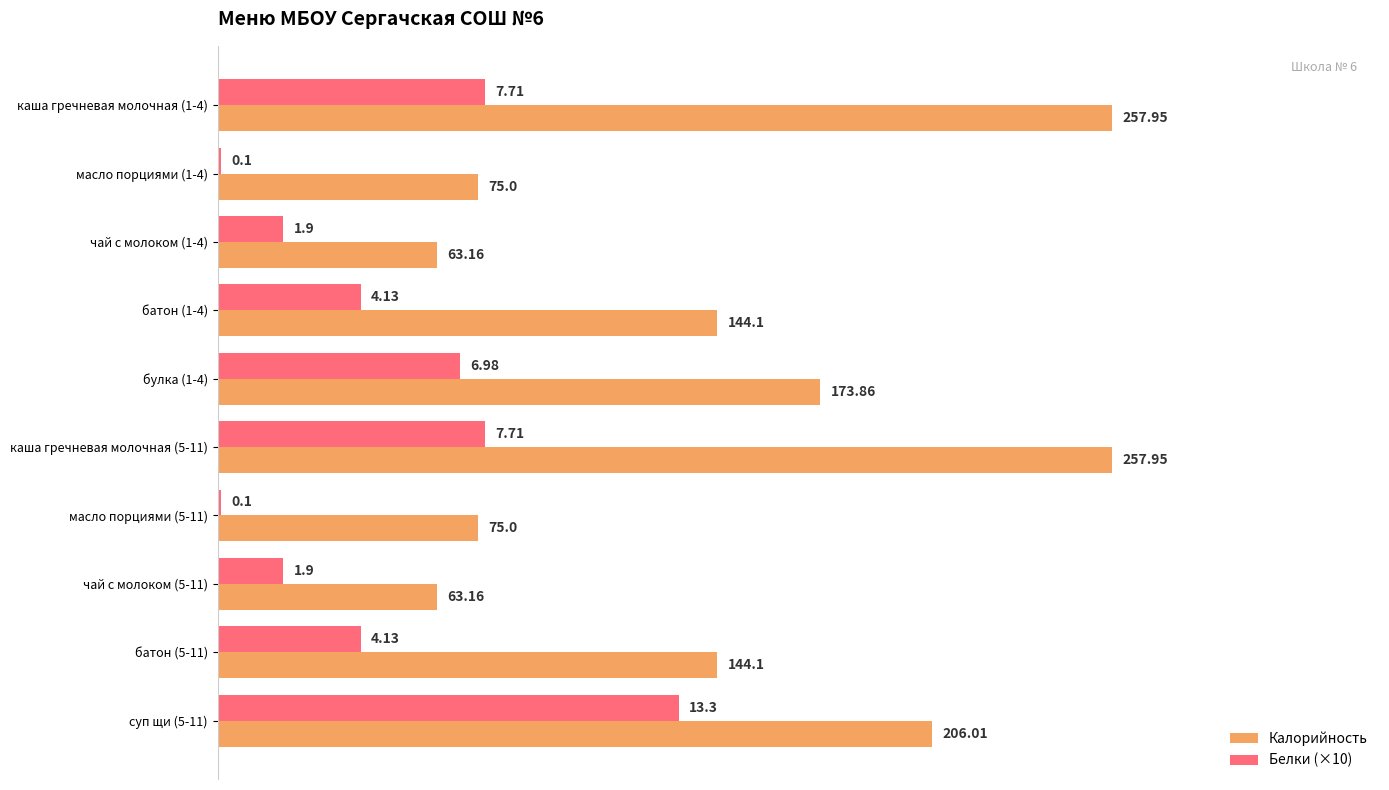

Which series has the largest total across all categories?

Калорийность